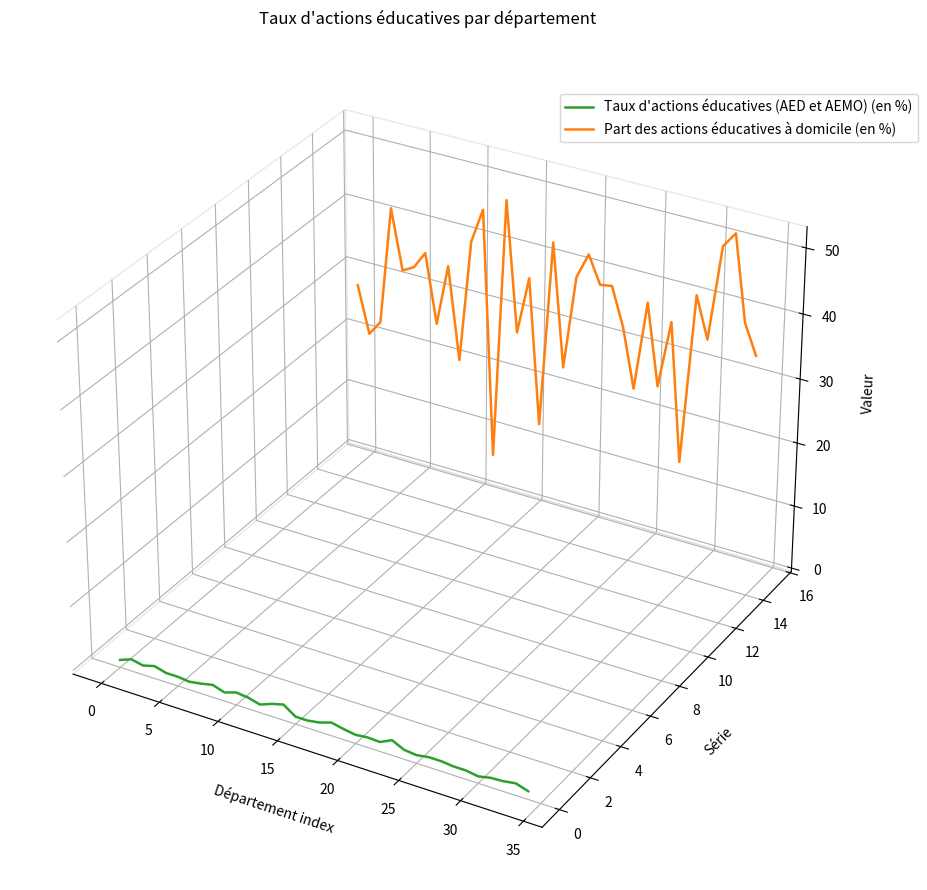

How many interior local valleys does the Taux d'actions éducatives (AED et AEMO) (en %) series have?

3